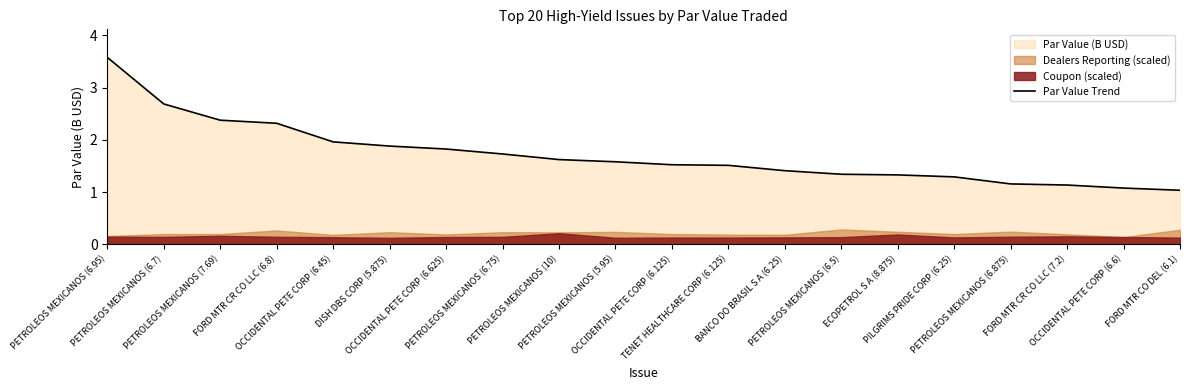

True or false: the data shows 1.9 at ECOPETROL S A (8.875).

False